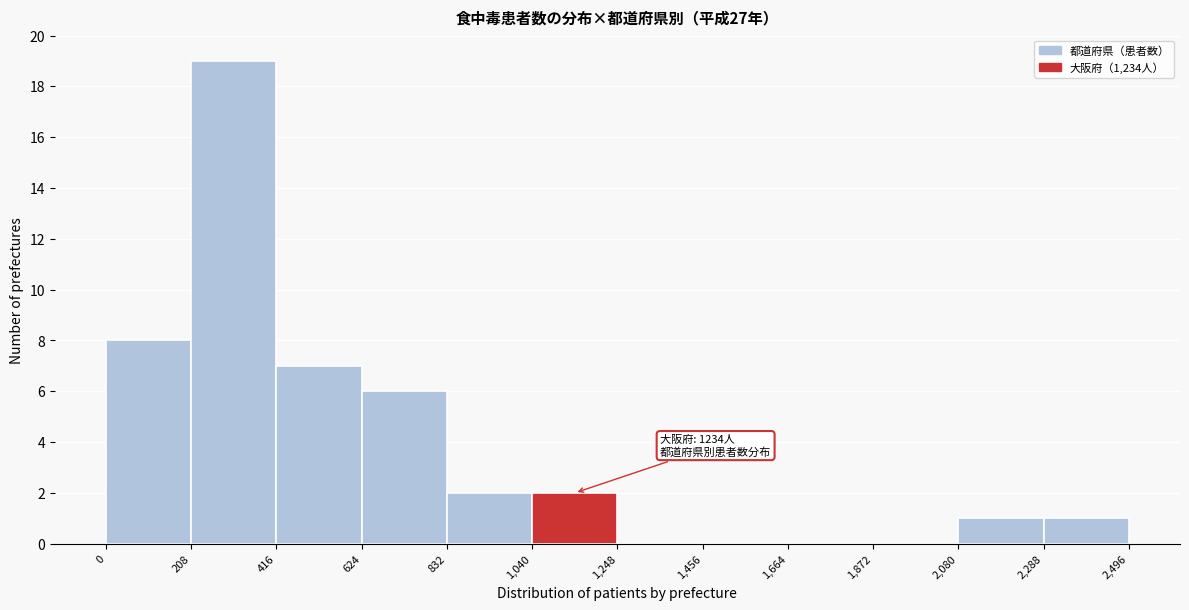

Over which range of the x-axis is the bar tallest?

208 to 416